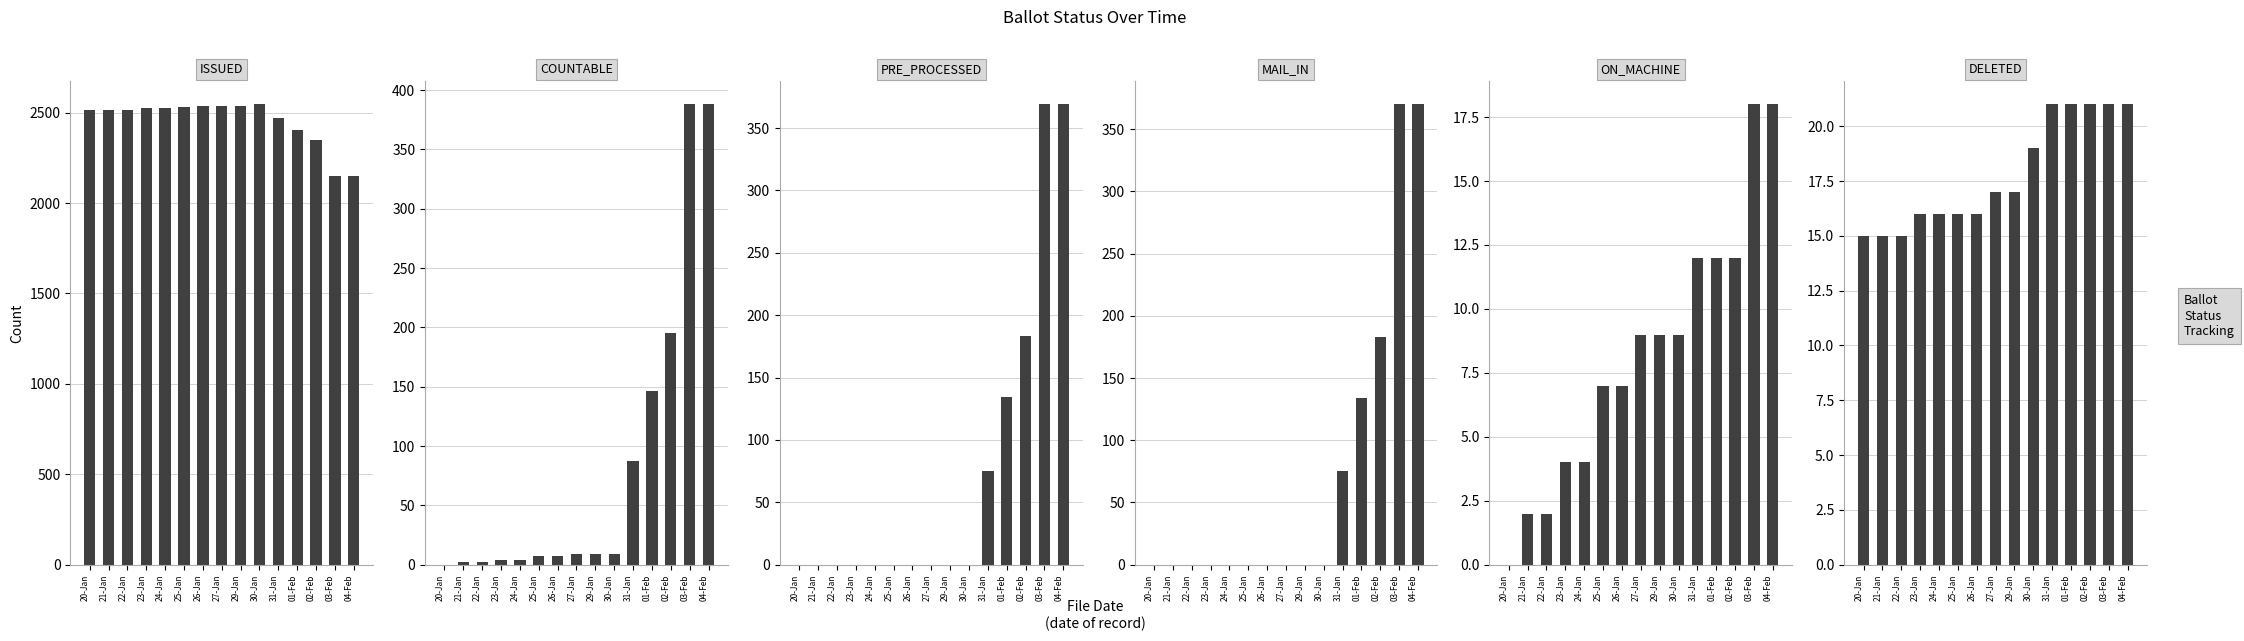

Rank the series at 04-Feb from highest to lowest value.

ISSUED, COUNTABLE, MAIL_IN, PRE_PROCESSED, DELETED, ON_MACHINE